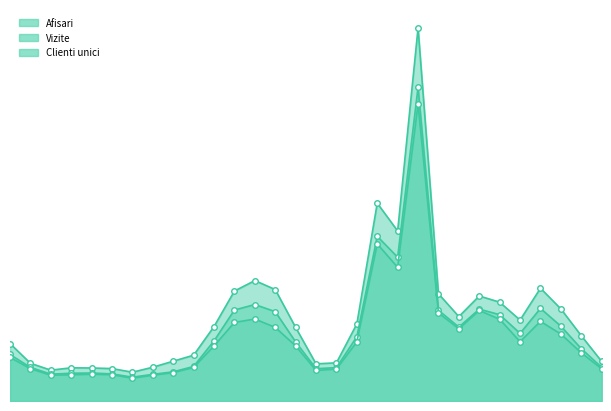

What is the average value of the Afisari series?

3028